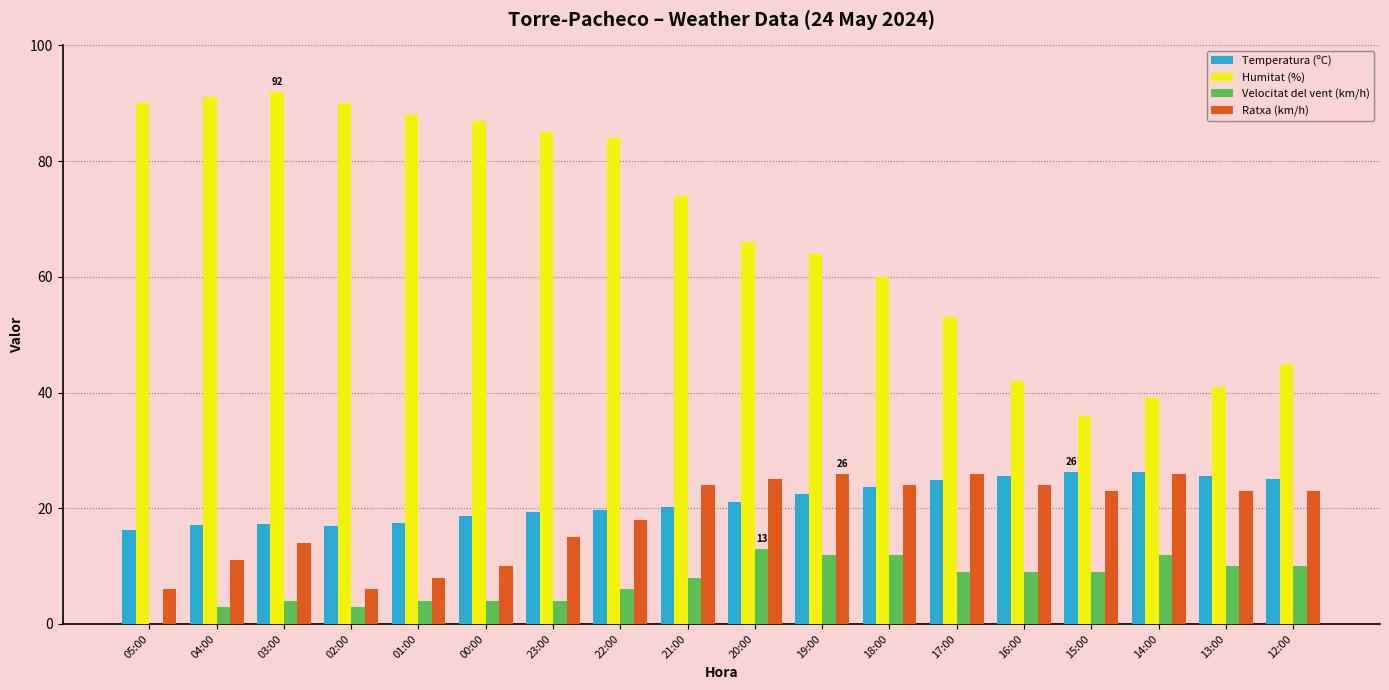

Count the number of data series in this chart.

4